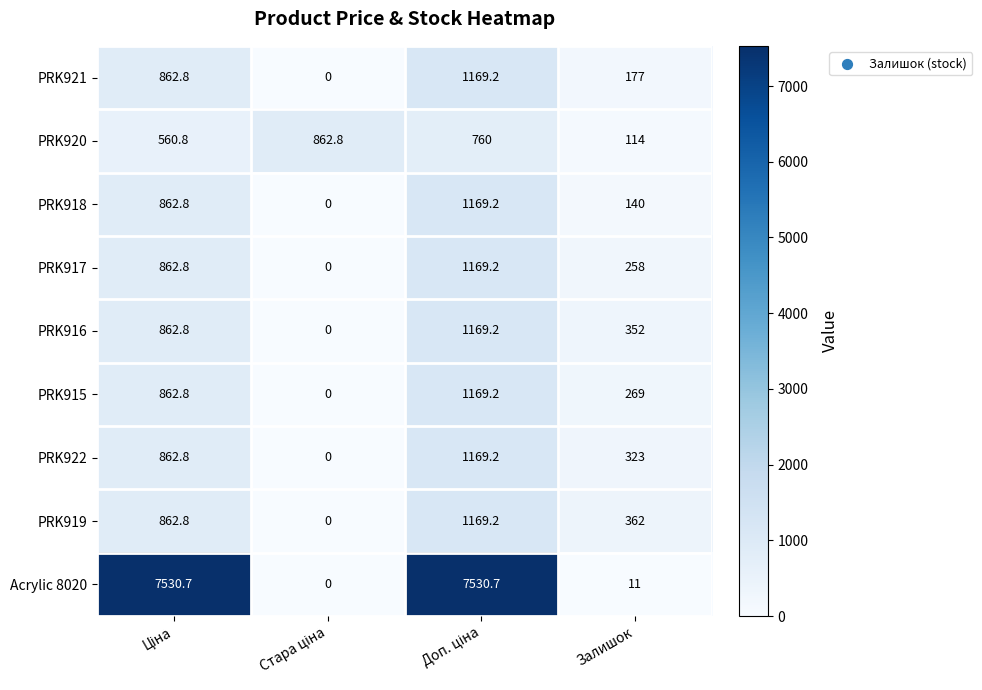

Which series has the largest range (max minus min)?

Acrylic 8020